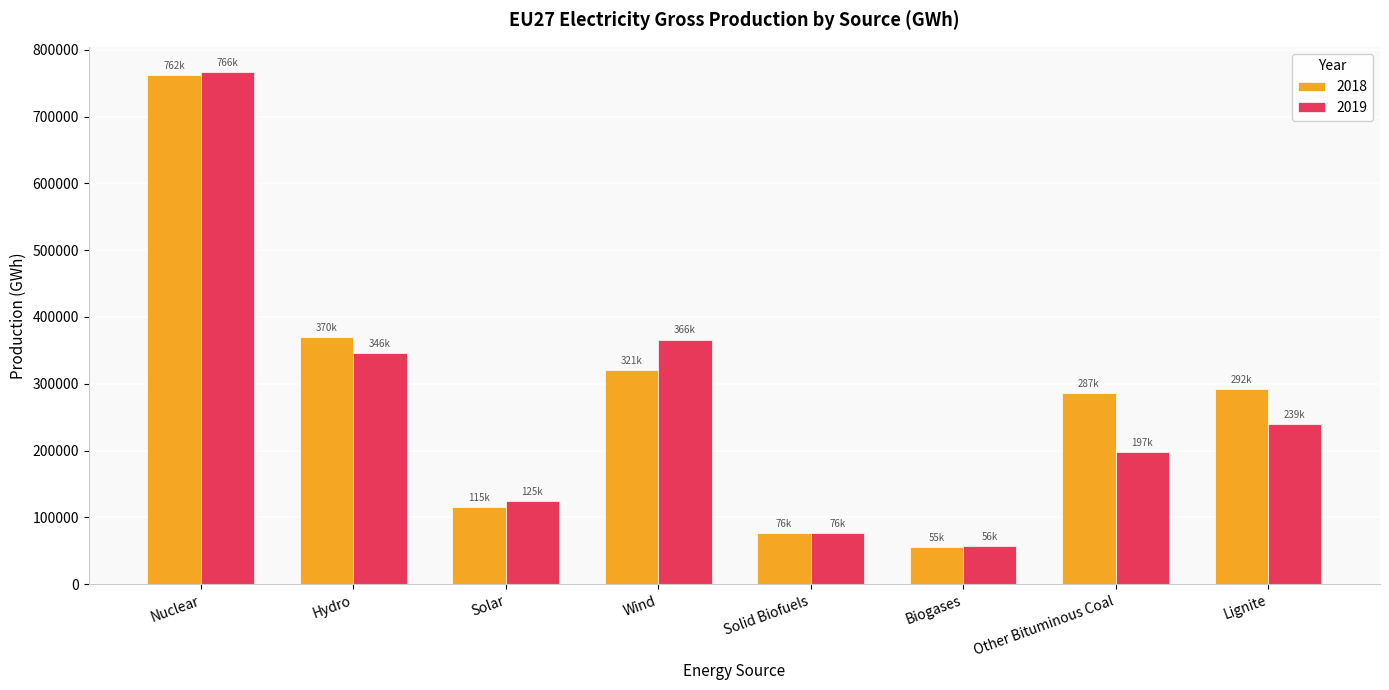

What are all the series names shown in the legend?

2018, 2019